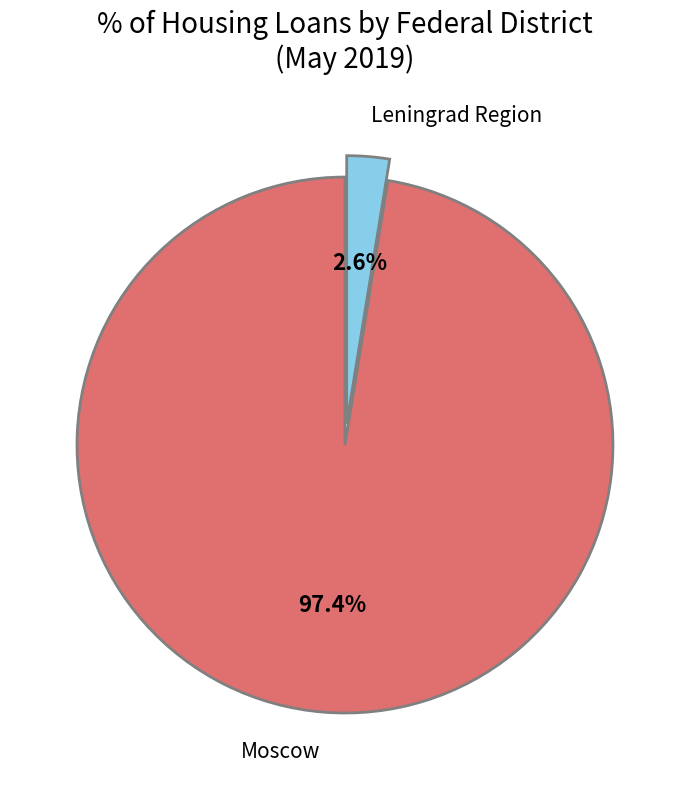

How many segments does this pie chart have?

2